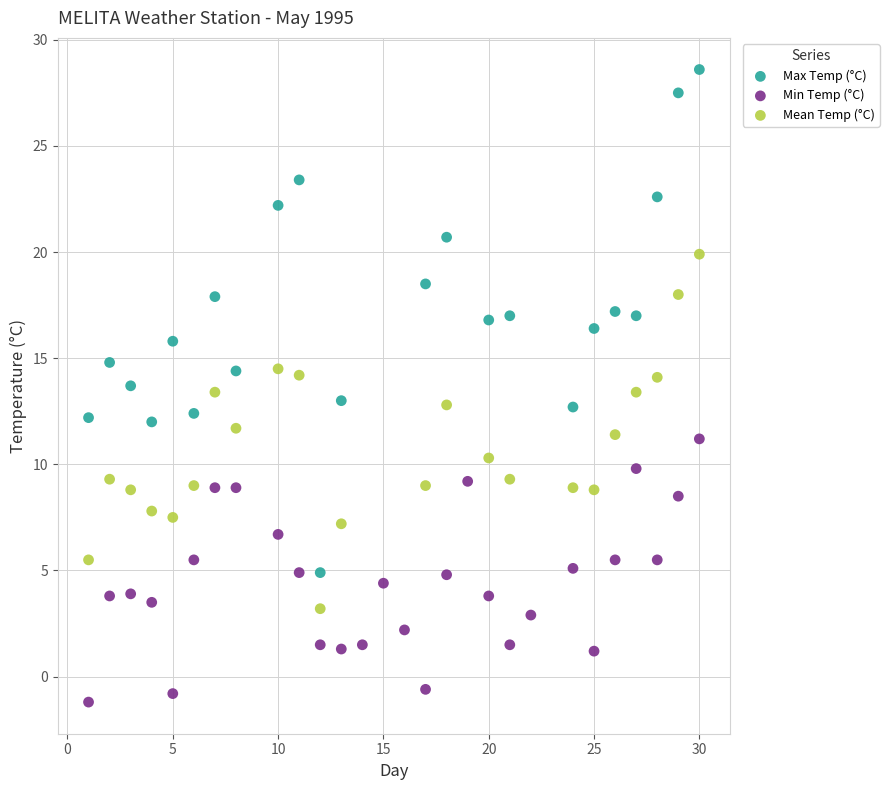

Which series has the largest Y range (max minus min)?

Max Temp (°C)